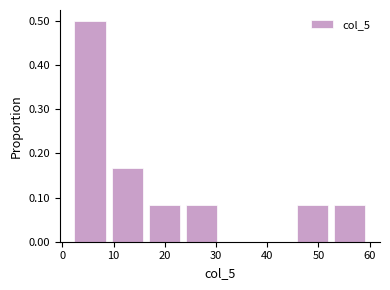

Over which range of the x-axis is the bar tallest?

2 to 9